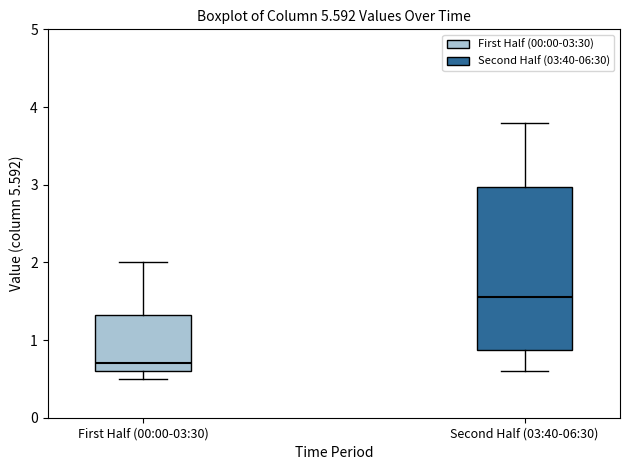

Which box has the highest median line?

Second Half (03:40-06:30)